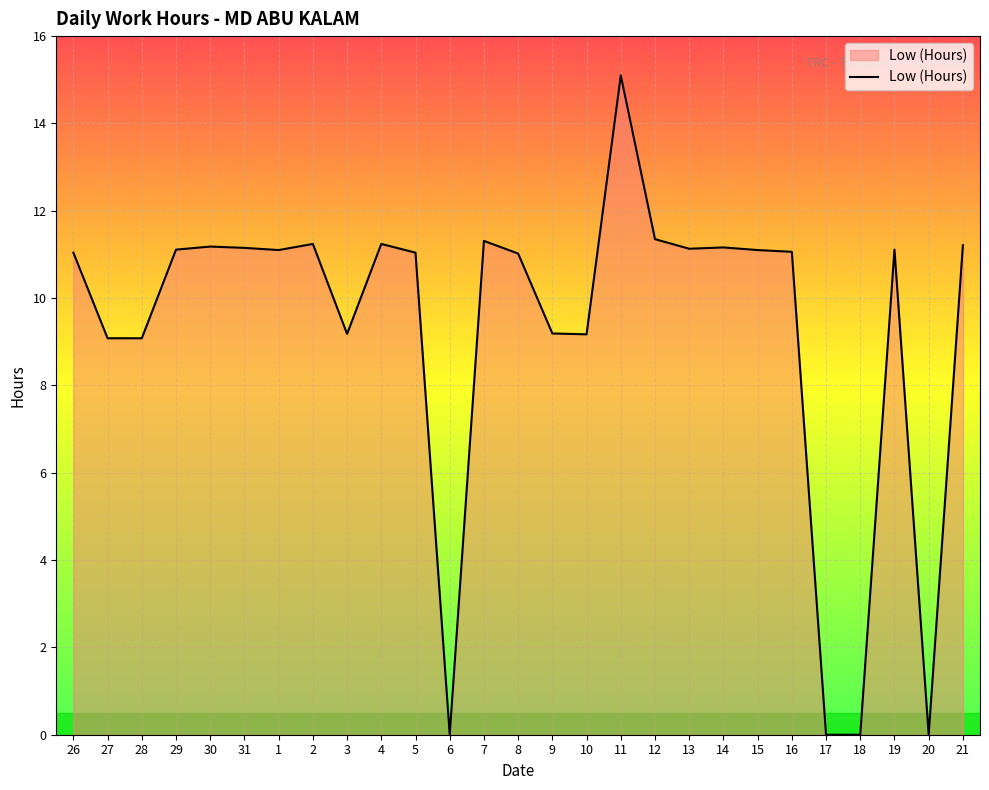

What is the difference between the maximum and minimum values?

15.1